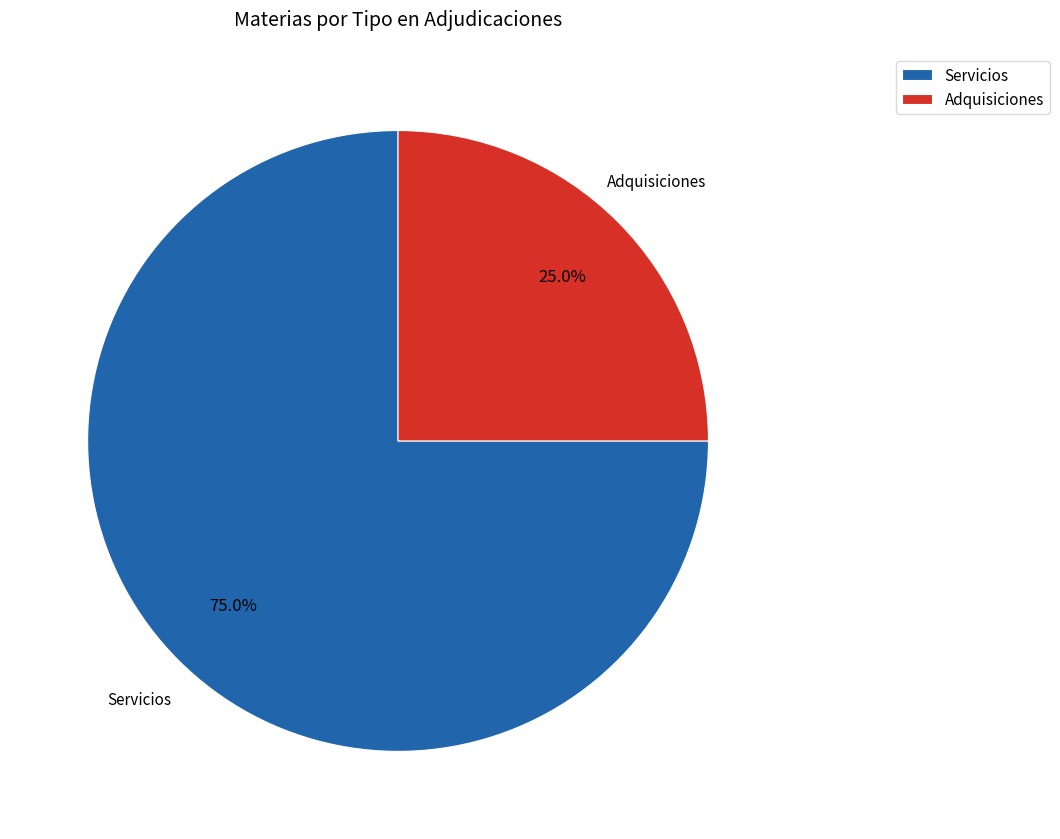

Do Servicios and Adquisiciones together represent more than half of the pie?

Yes